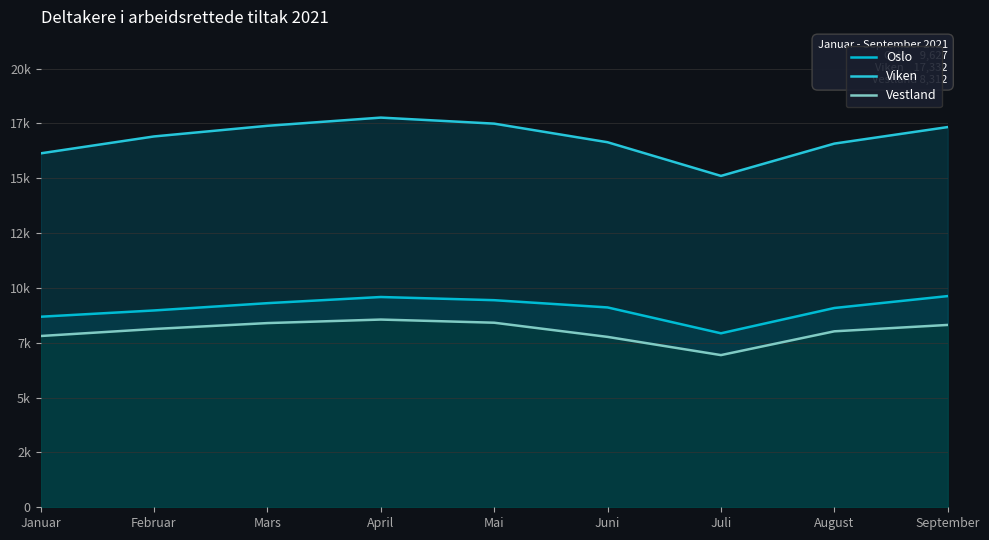

At Mai, list the series in order from smallest to largest.

Vestland, Oslo, Viken